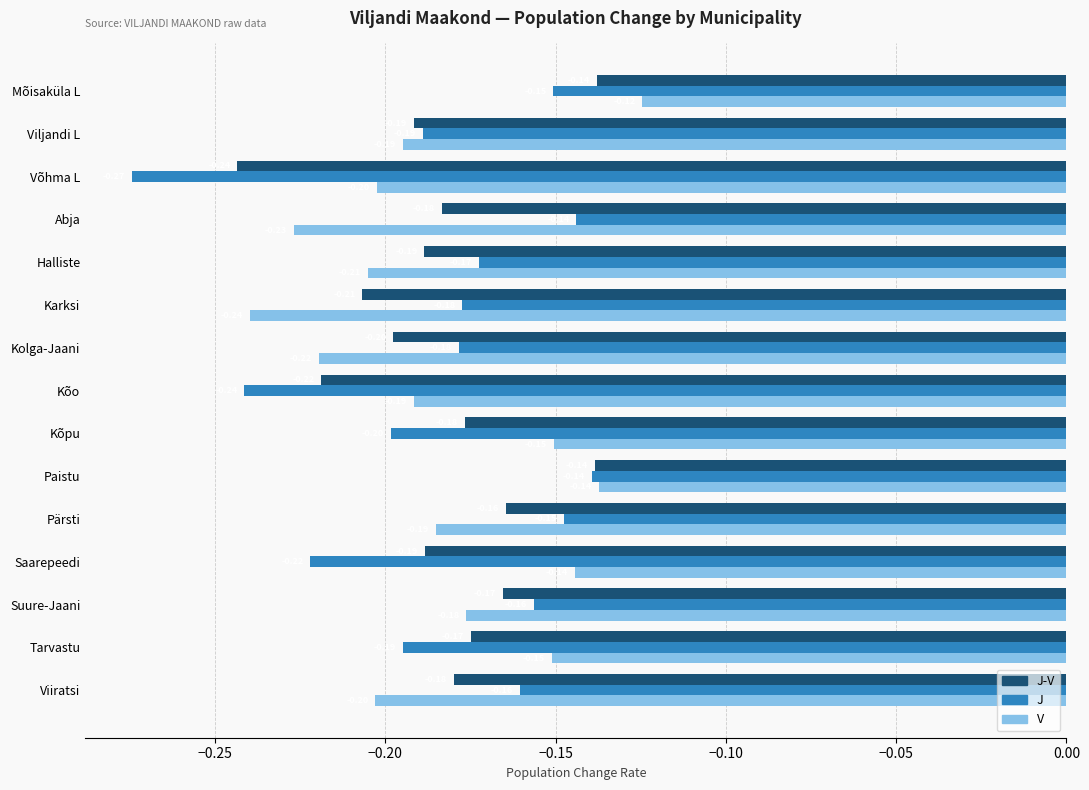

What is the sum of all V values?

-2.8